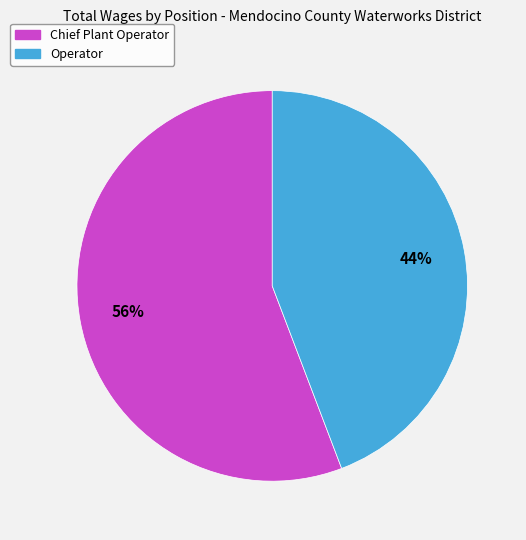

Which has a higher value, Chief Plant Operator or Operator?

Chief Plant Operator